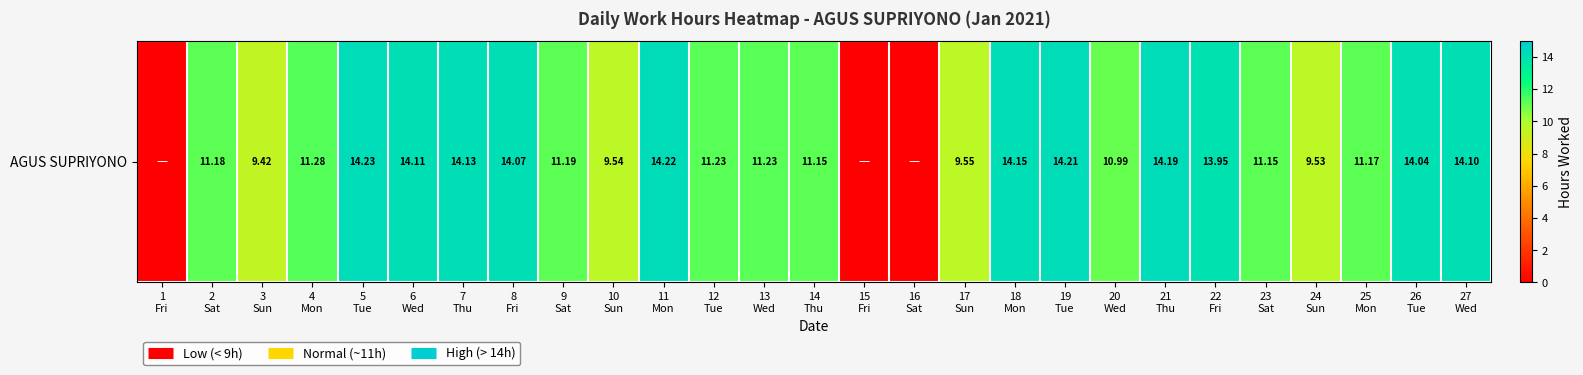

What is the greatest value displayed?

14.2